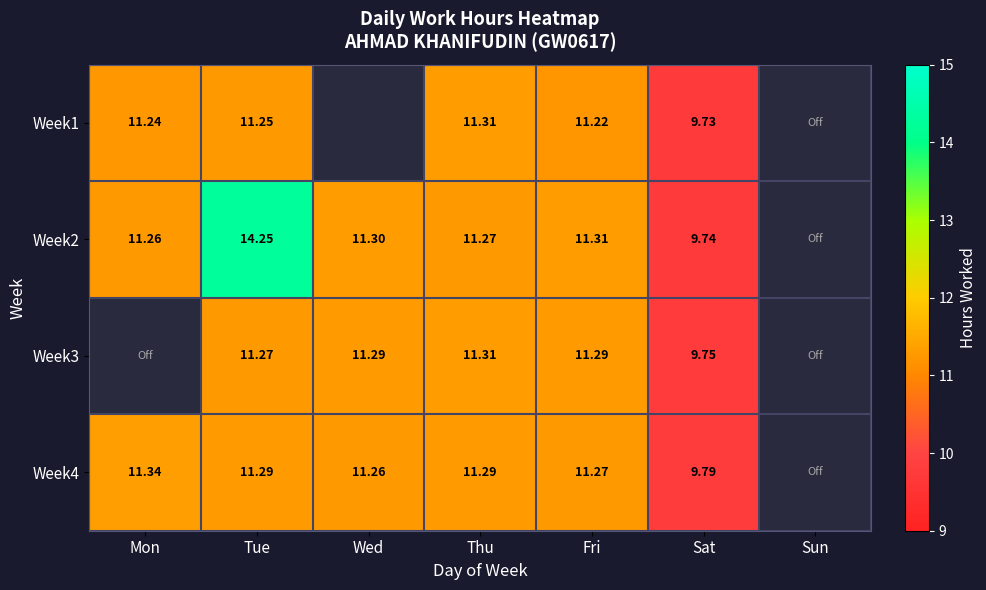

Which category has the lowest value across all series?

Sat